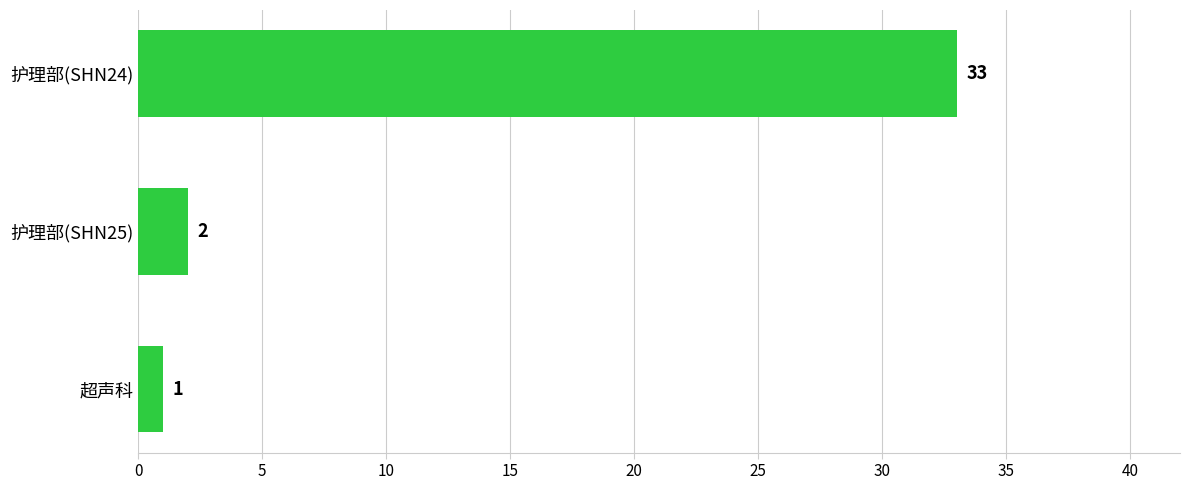

How many categories are shown in the chart?

3